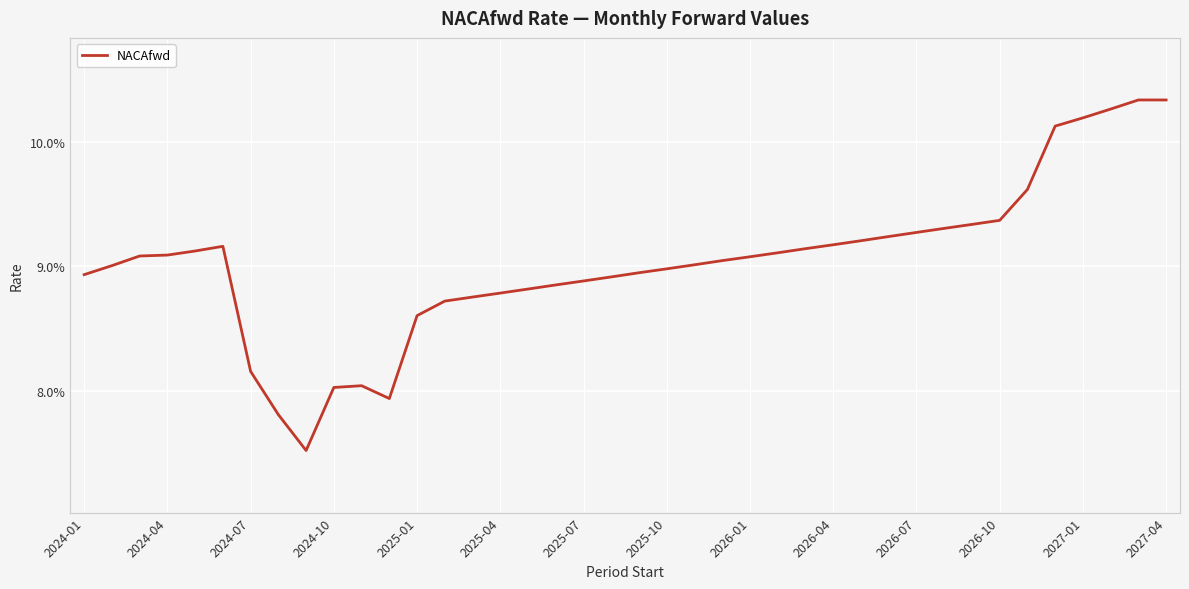

Does the chart display data point markers on the line(s)?

No